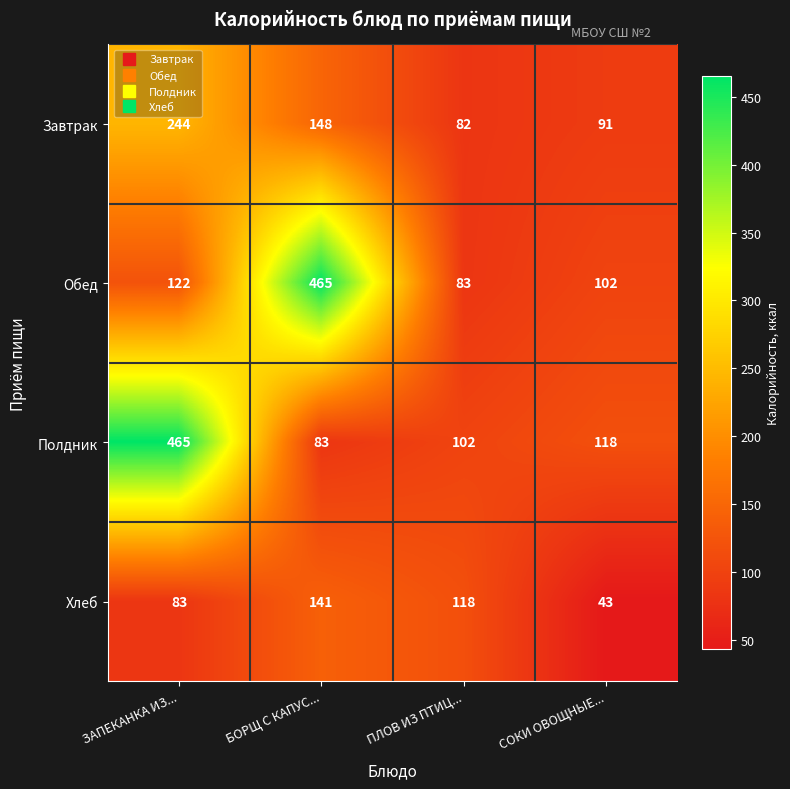

The value of Полдник at ЗАПЕКАНКА ИЗ... is 465. True or false?

True